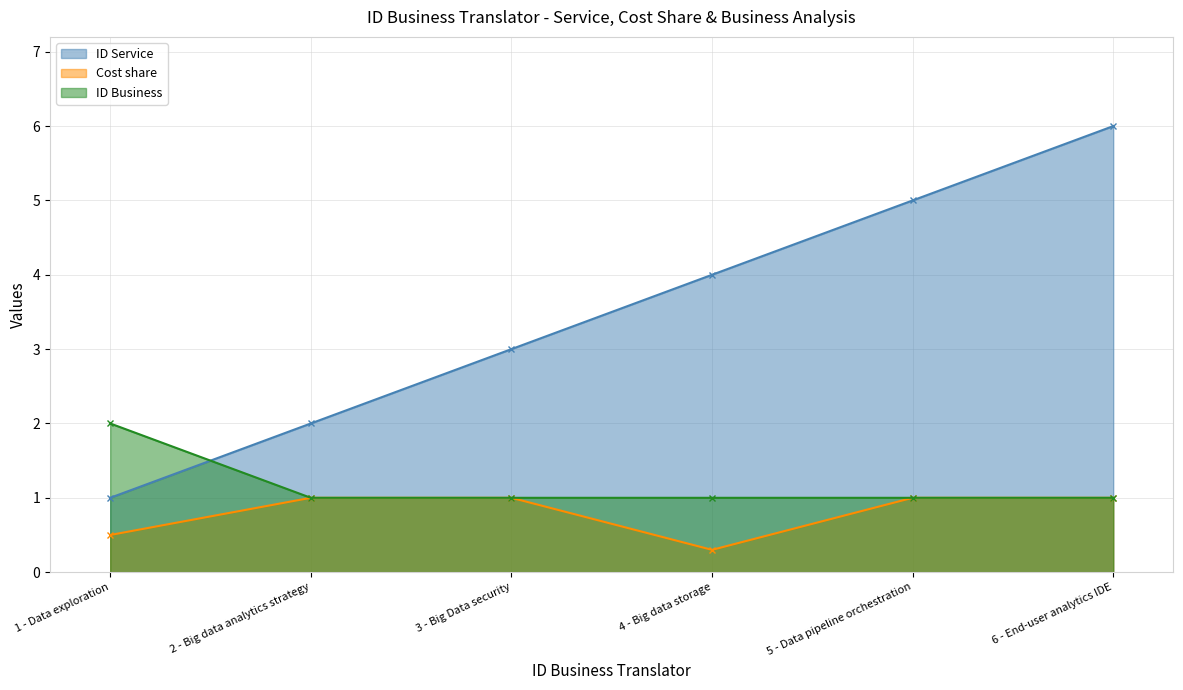

True or false: ID Business and Cost share cross at least once.

False